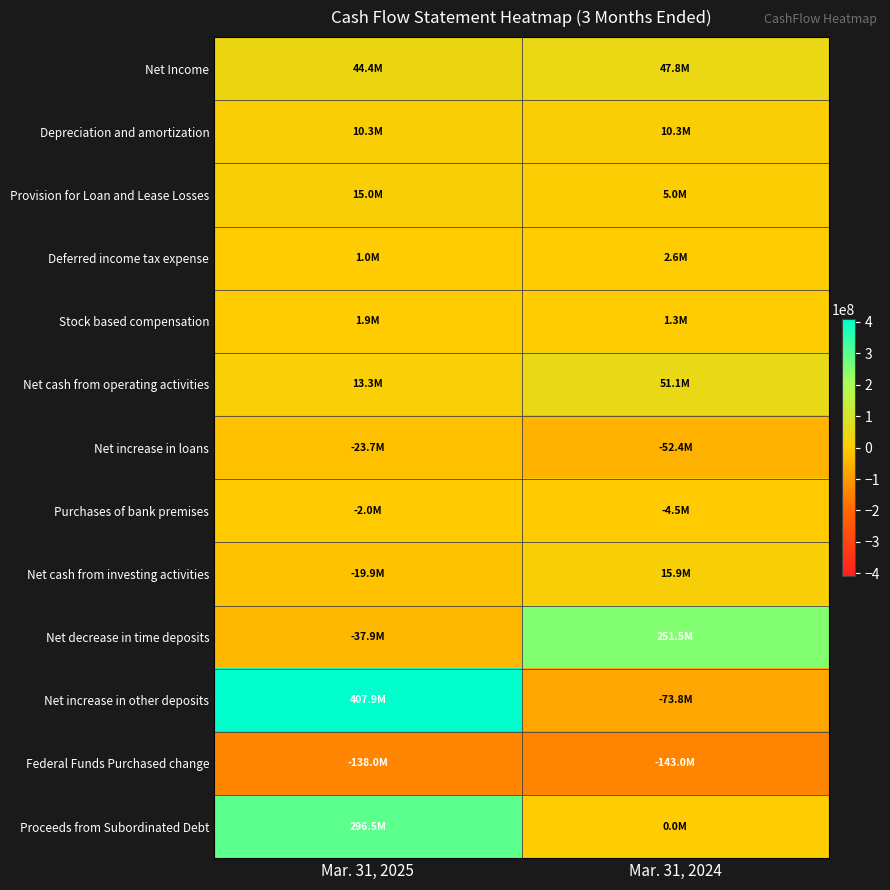

Reading left to right, what are all the values shown in this chart?

Net Income: Mar. 31, 2025=44424000	Mar. 31, 2024=47770000
Depreciation and amortization: Mar. 31, 2025=10292000	Mar. 31, 2024=10289000
Provision for Loan and Lease Losses: Mar. 31, 2025=15000000	Mar. 31, 2024=5000000
Deferred income tax expense: Mar. 31, 2025=1021000	Mar. 31, 2024=2584000
Stock based compensation: Mar. 31, 2025=1896000	Mar. 31, 2024=1300000
Net cash from operating activities: Mar. 31, 2025=13342000	Mar. 31, 2024=51145000
Net increase in loans: Mar. 31, 2025=-23735000	Mar. 31, 2024=-52381000
Purchases of bank premises: Mar. 31, 2025=-2032000	Mar. 31, 2024=-4464000
Net cash from investing activities: Mar. 31, 2025=-19913000	Mar. 31, 2024=15915000
Net decrease in time deposits: Mar. 31, 2025=-37852000	Mar. 31, 2024=251465000
Net increase in other deposits: Mar. 31, 2025=407873000	Mar. 31, 2024=-73832000
Federal Funds Purchased change: Mar. 31, 2025=-138000000	Mar. 31, 2024=-143000000
Proceeds from Subordinated Debt: Mar. 31, 2025=296491000	Mar. 31, 2024=0